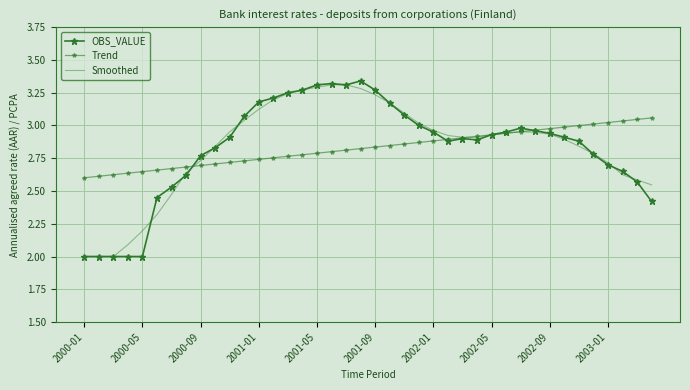

What is the smallest value displayed?

2.0